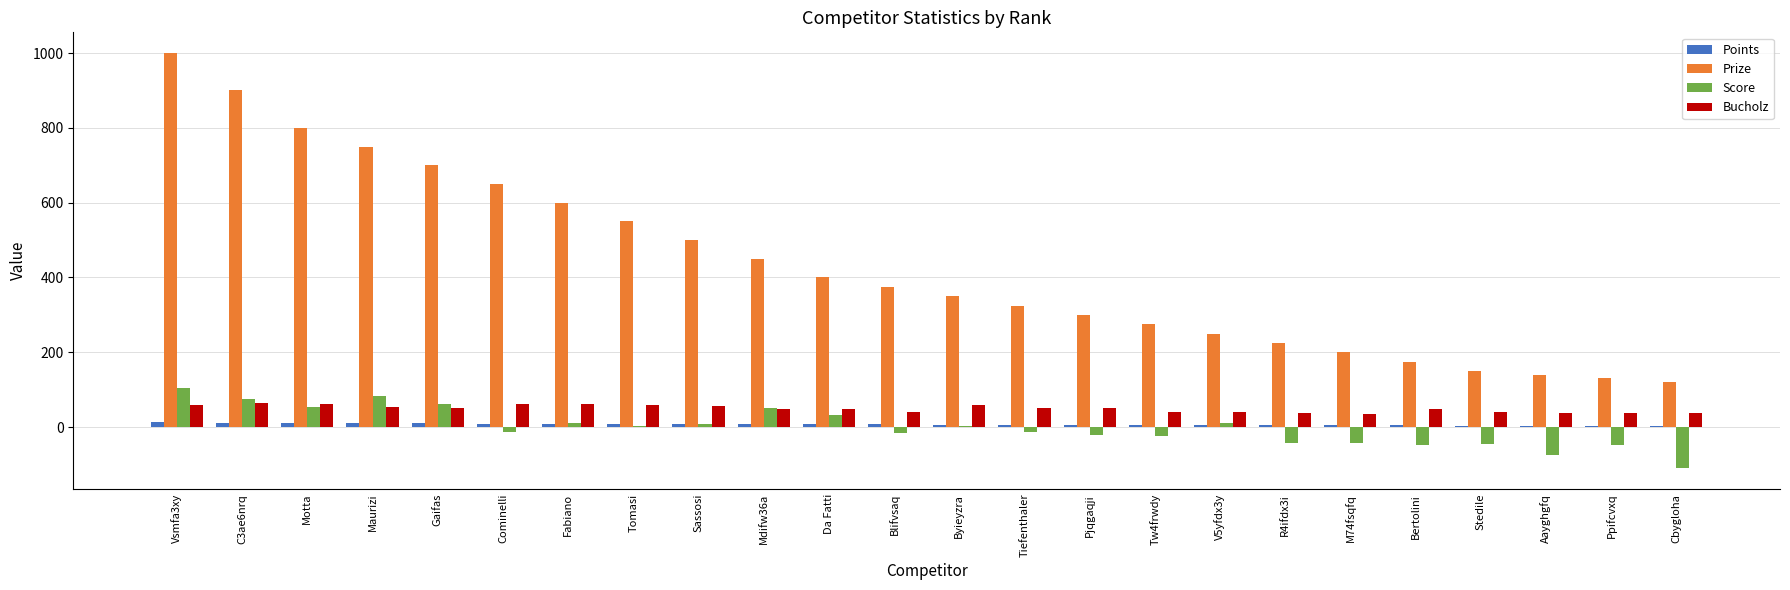

Is the value of Bucholz at C3ae6nrq greater than the value of Points at Aayghgfq?

Yes